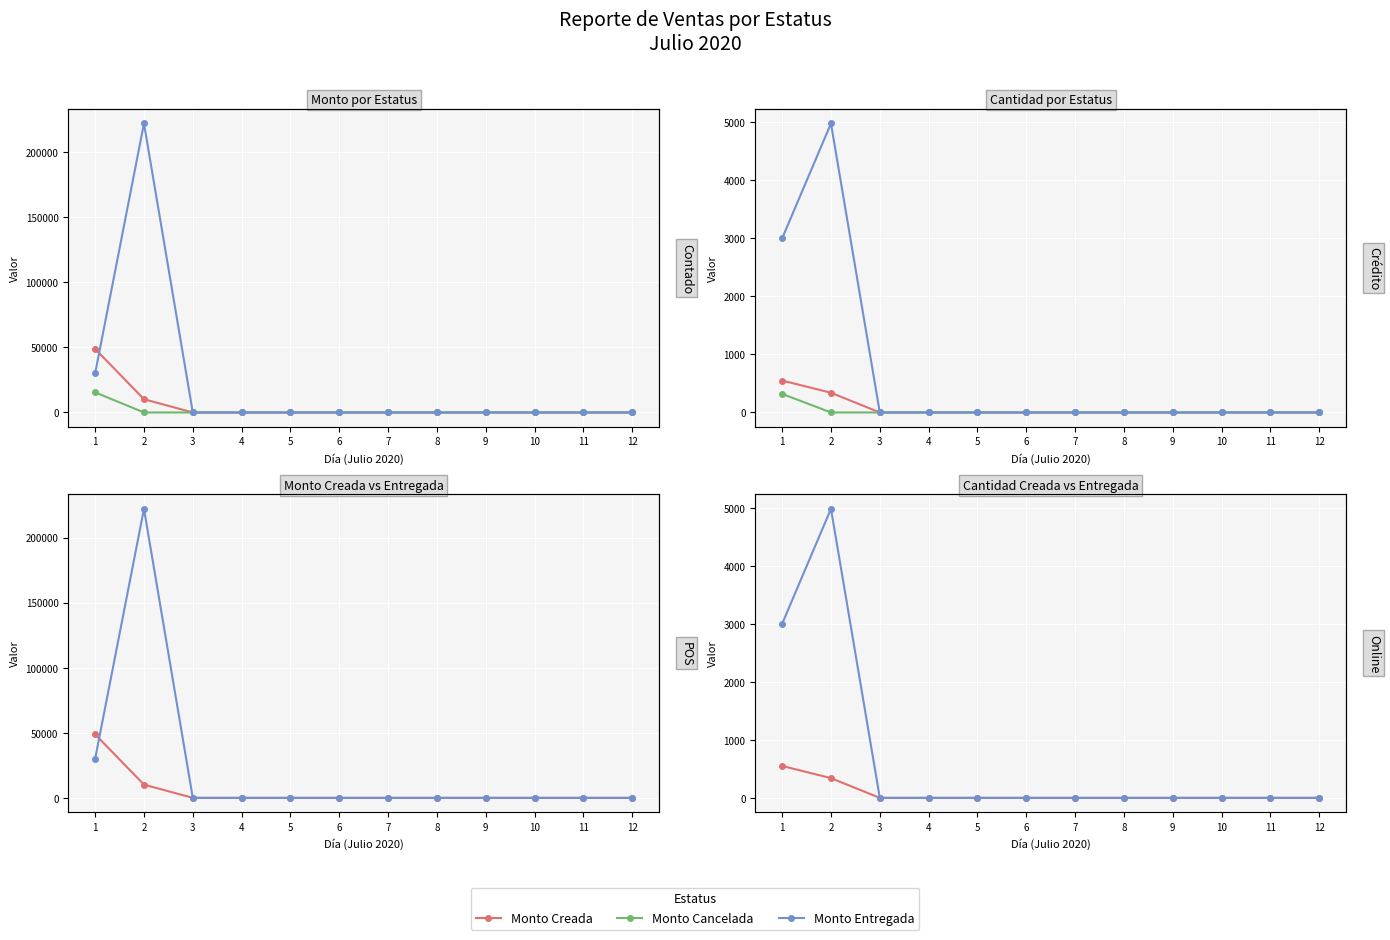

What is the highest value of the Monto Cancelada series?

15440